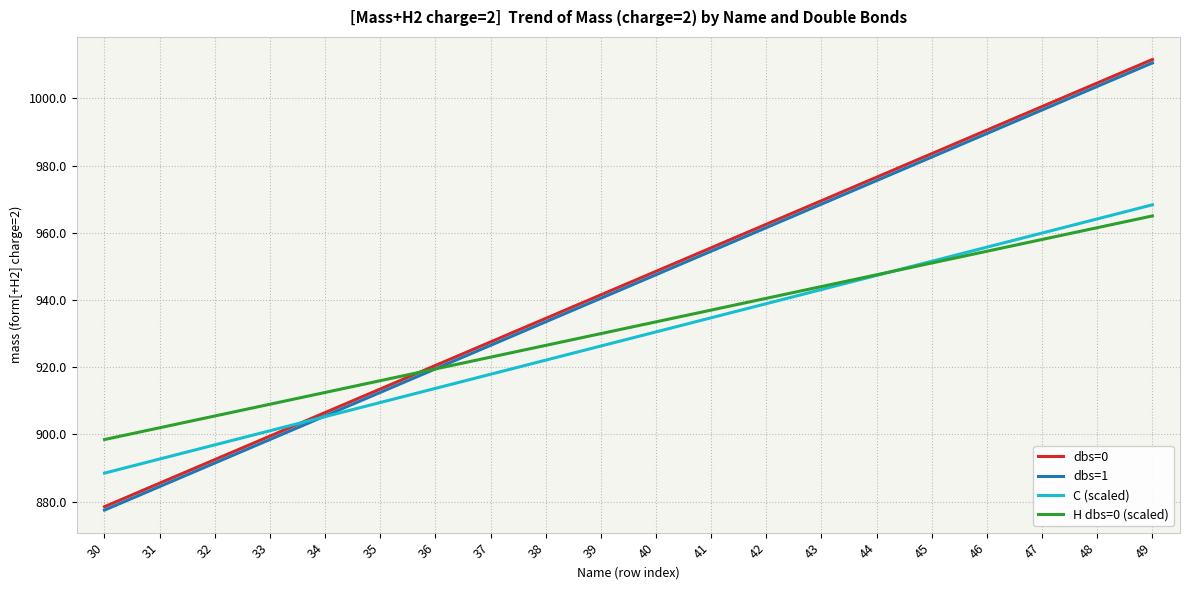

List the labels in order of C (scaled) value, largest first.

49, 48, 47, 46, 45, 44, 43, 42, 41, 40, 39, 38, 37, 36, 35, 34, 33, 32, 31, 30